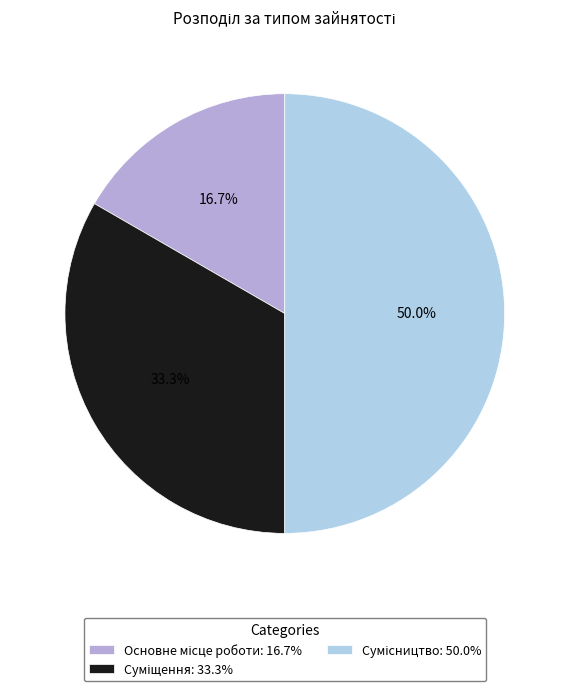

True or false: Основне місце роботи accounts for 9% of the total.

False